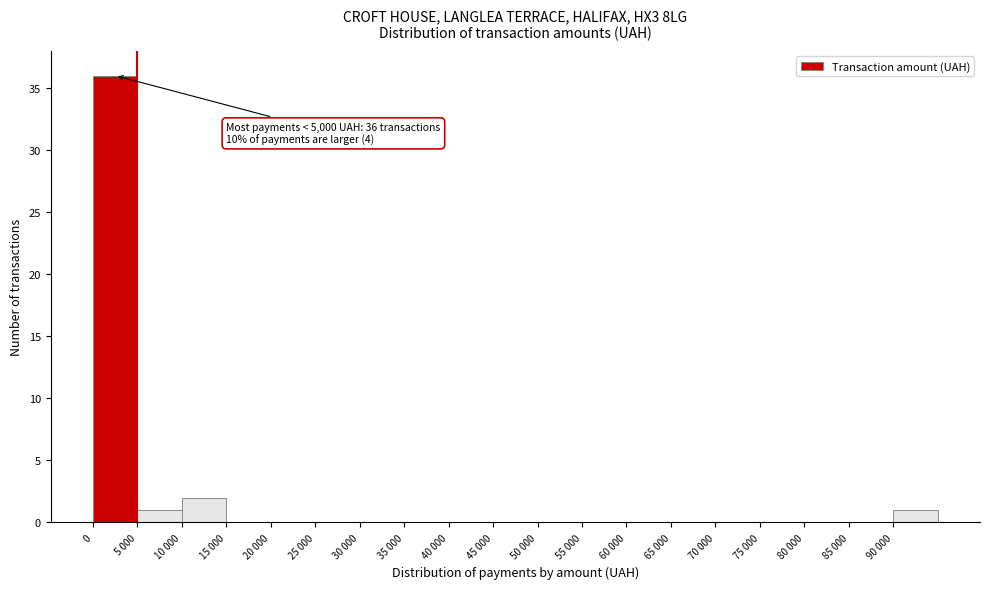

Reading left to right, what are all the values shown in this chart?

0=36	5 000=1	10 000=2	15 000=0	20 000=0	25 000=0	30 000=0	35 000=0	40 000=0	45 000=0	50 000=0	55 000=0	60 000=0	65 000=0	70 000=0	75 000=0	80 000=0	85 000=0	90 000=1